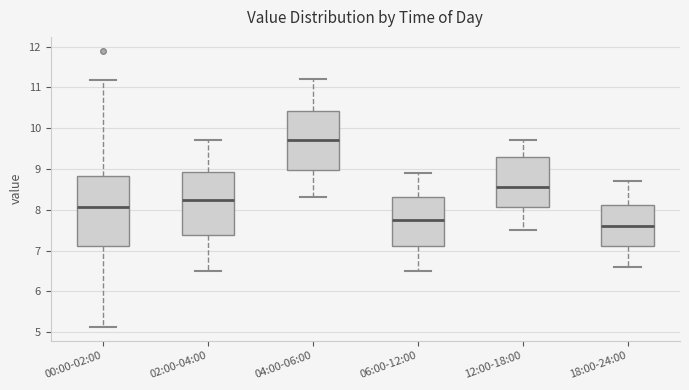

Which box has the lowest median line?

18:00-24:00